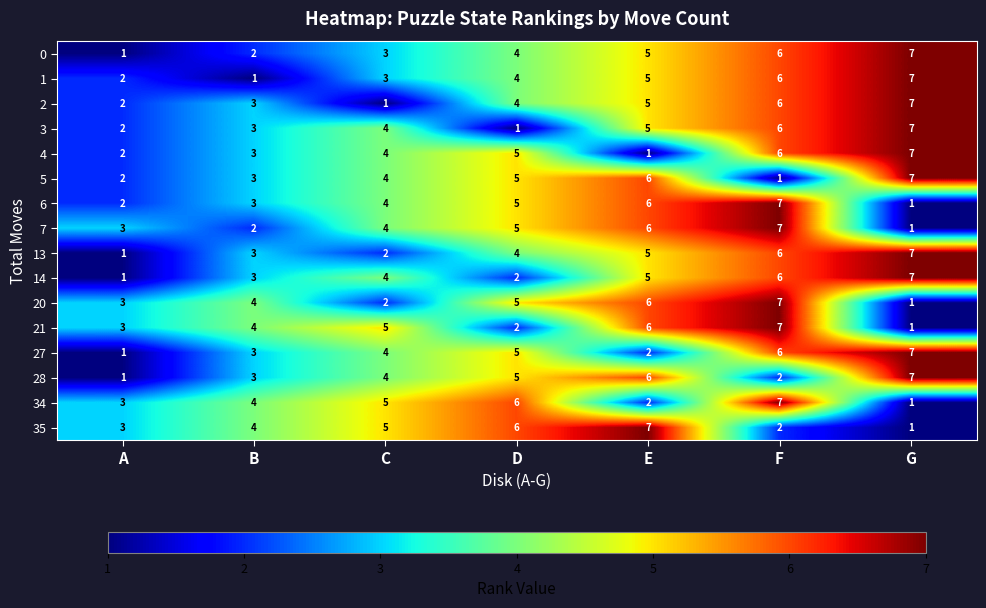

Where is 1 nearest to the value 4?

D